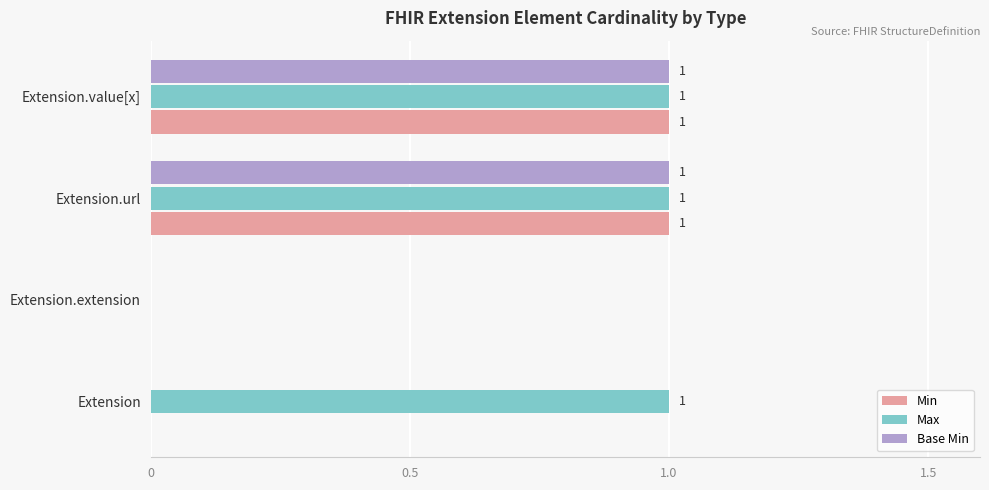

Is it true that Base Min equals 0 at Extension?

True